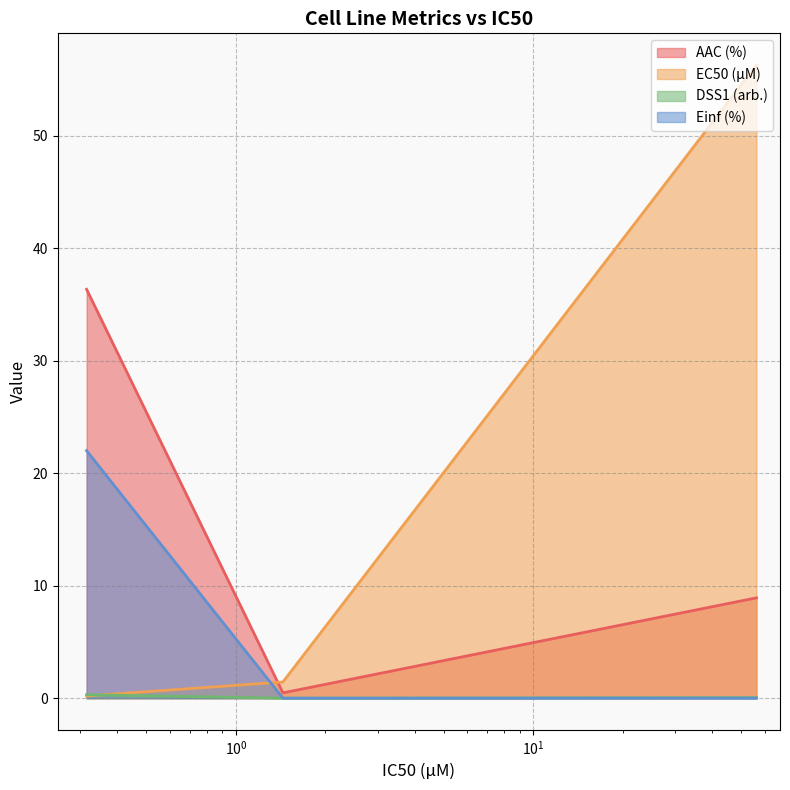

Read the AAC (%) value at GDSC1000 rep 2.

0.5